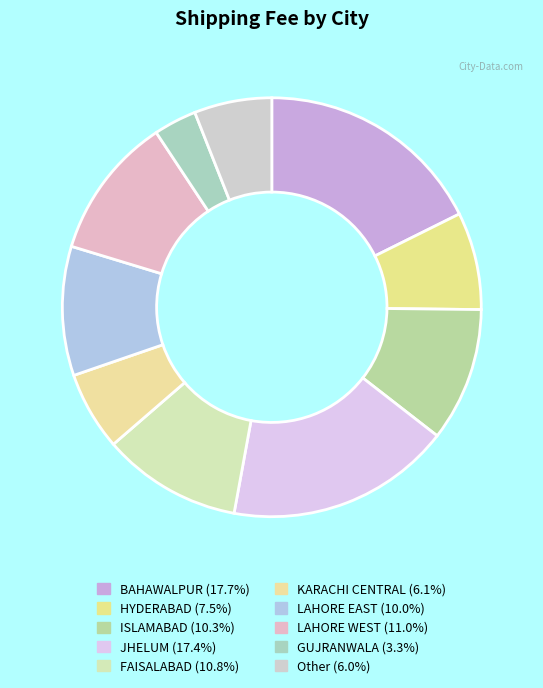

Is there any slice that represents more than half of the pie?

No